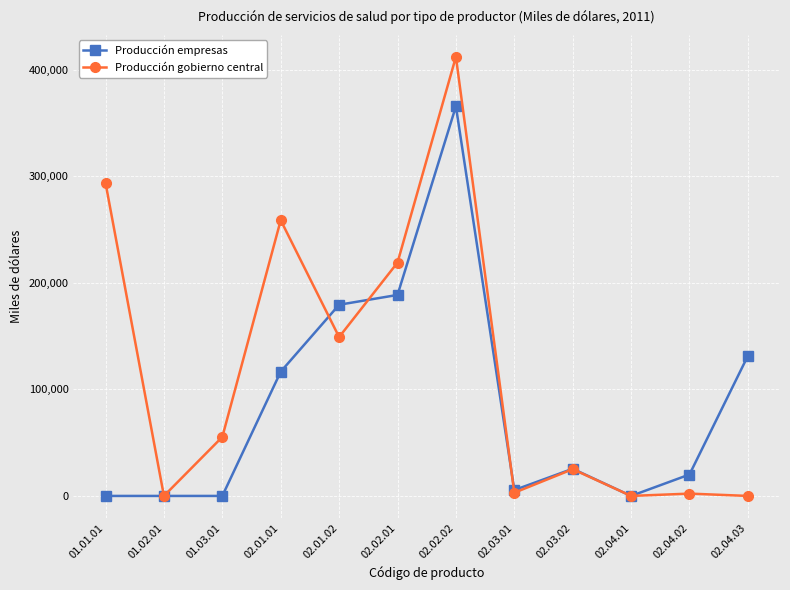

Which series has the largest total across all categories?

Producción gobierno central